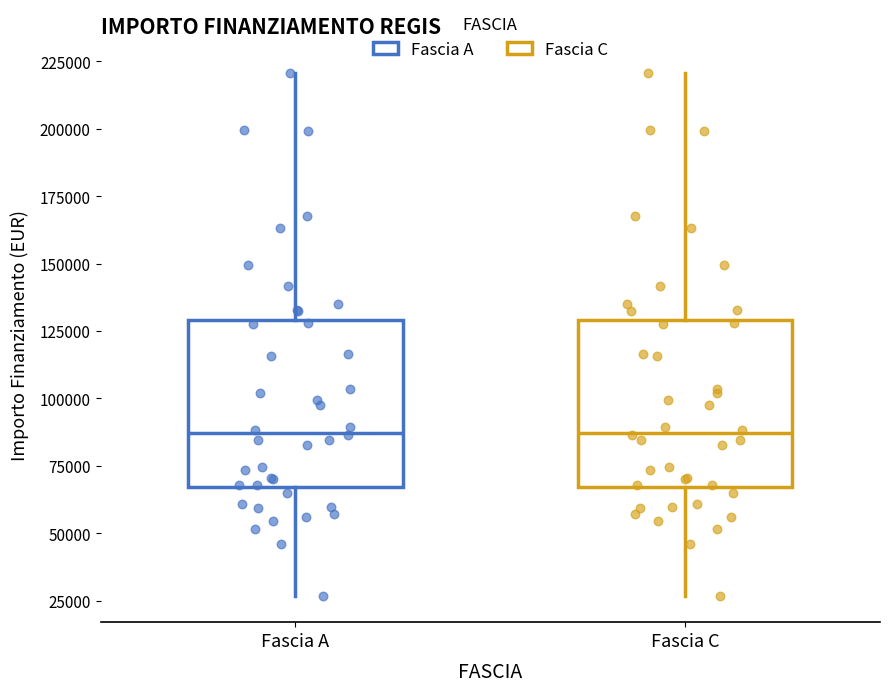

Where does the upper whisker of the box for Fascia C end on the y-axis? The values are not printed on the chart, so give them approximately, as read against the axis.

220000